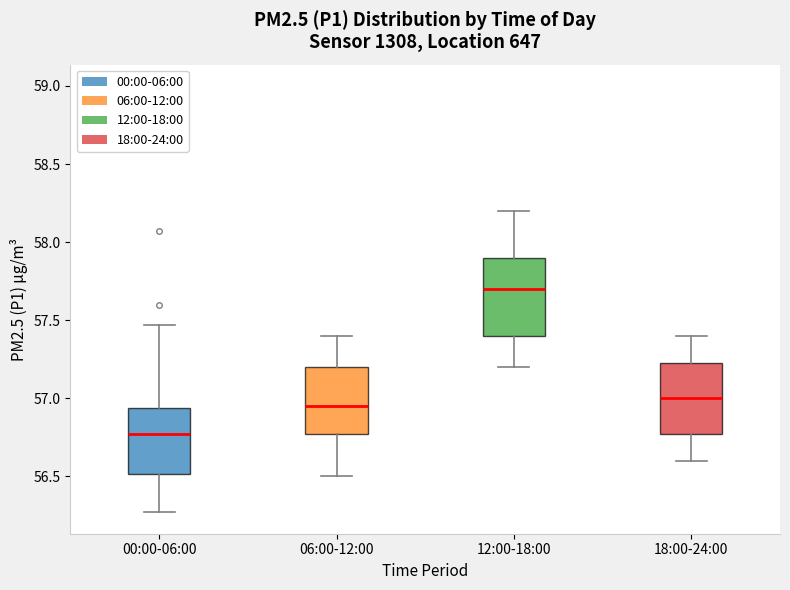

Reading left to right, transcribe this box plot: for each box, give where its median line is, the range the box spans, and where its two whiskers end, as read against the y-axis. The values are not printed on the chart, so give them approximately, as read against the axis.

00:00-06:00: median 56.75, box 56.50 to 56.95, whiskers 56.25 to 57.45
06:00-12:00: median 56.95, box 56.80 to 57.20, whiskers 56.50 to 57.40
12:00-18:00: median 57.70, box 57.40 to 57.90, whiskers 57.20 to 58.20
18:00-24:00: median 57.00, box 56.80 to 57.25, whiskers 56.60 to 57.40